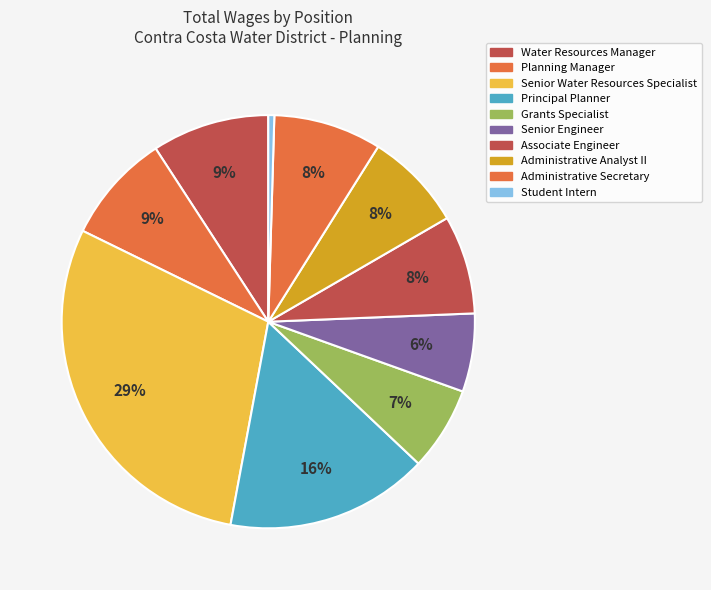

Count the number of slices in the pie.

10